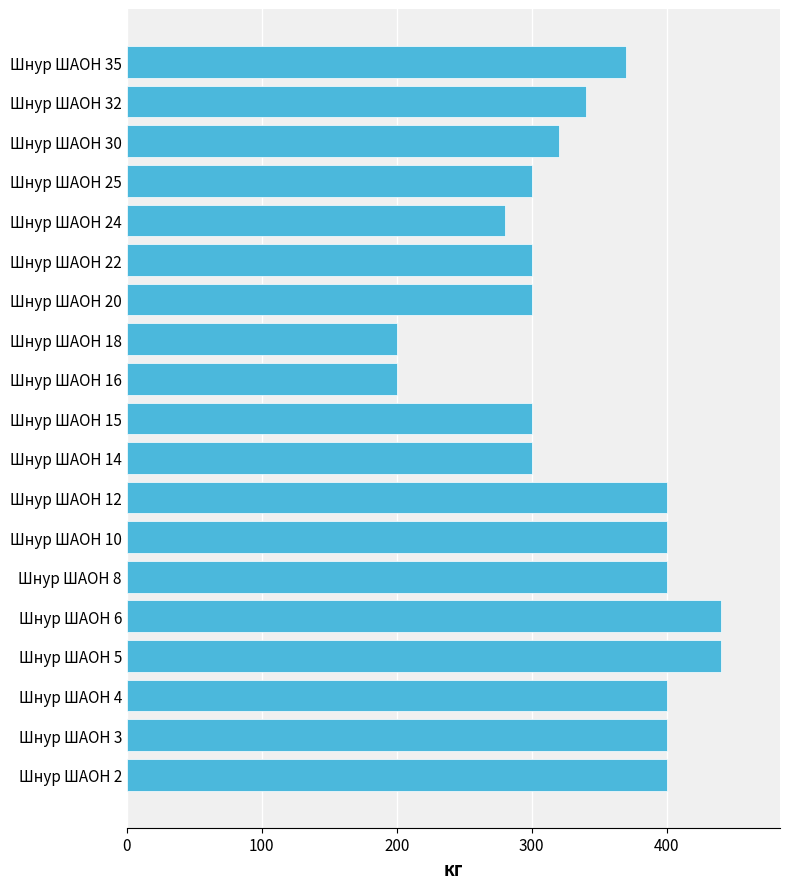

What is the minimum value shown in the chart?

200